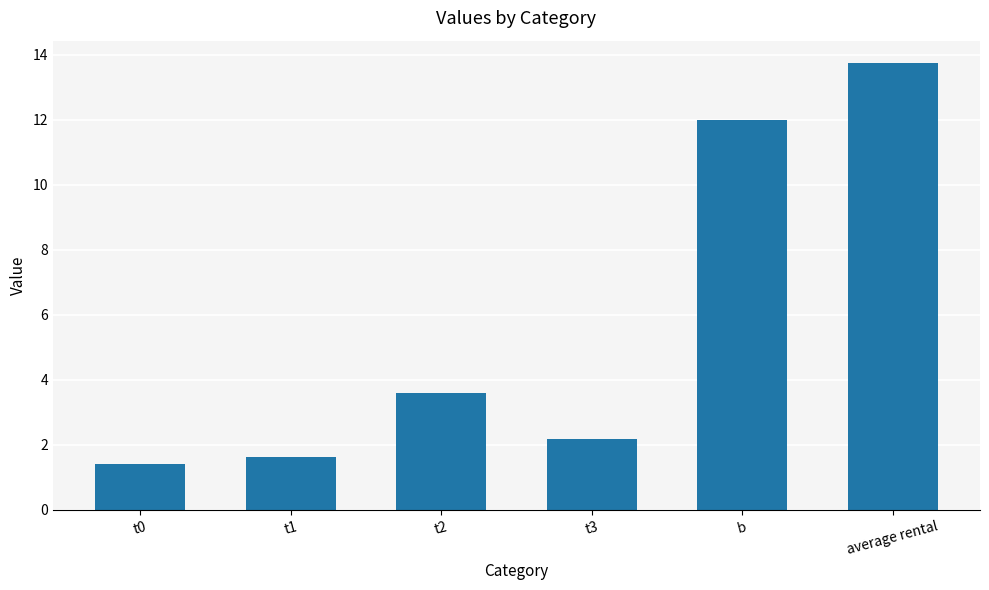

Are the bars grouped side by side (vs. stacked)?

No